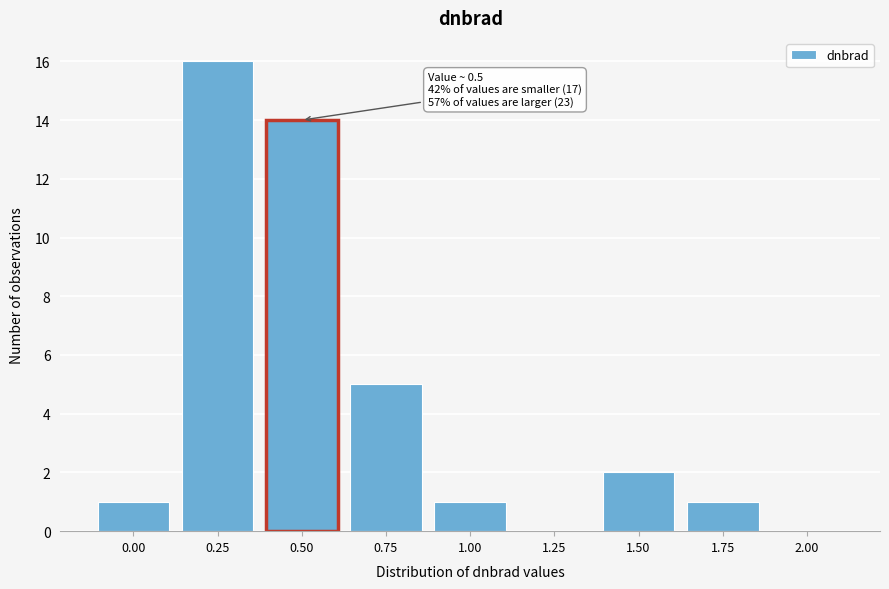

Reading left to right, transcribe all the data shown in this chart.

0.00=1	0.25=16	0.50=14	0.75=5	1.00=1	1.25=0	1.50=2	1.75=1	2.00=0